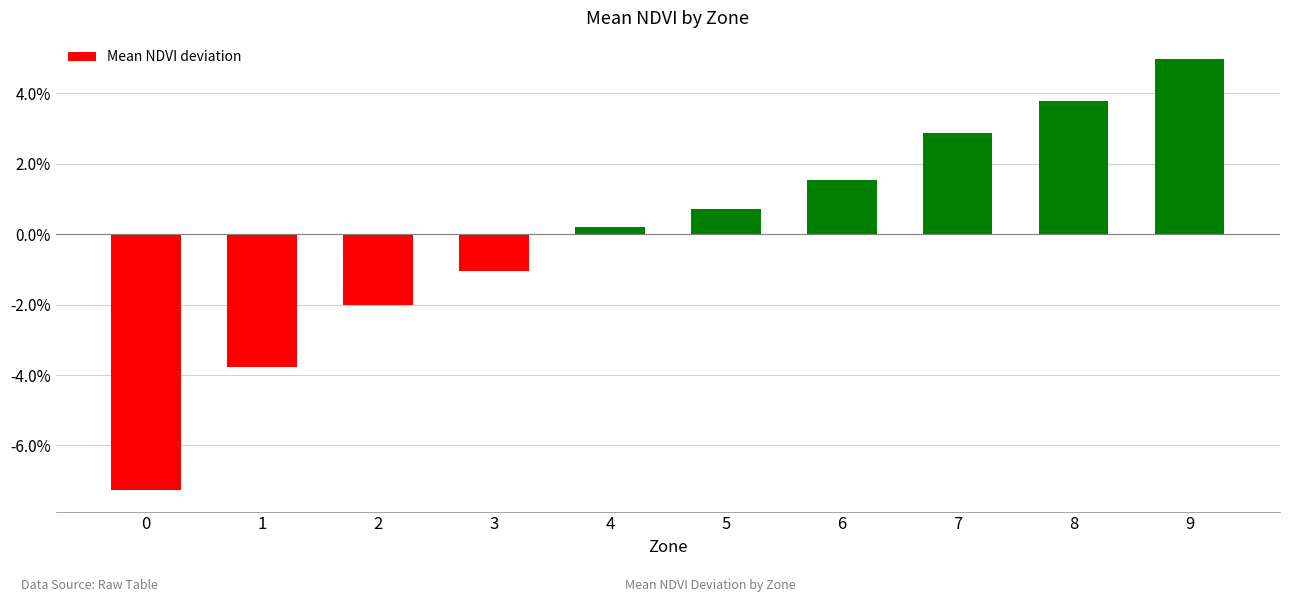

Are the bars horizontal?

No